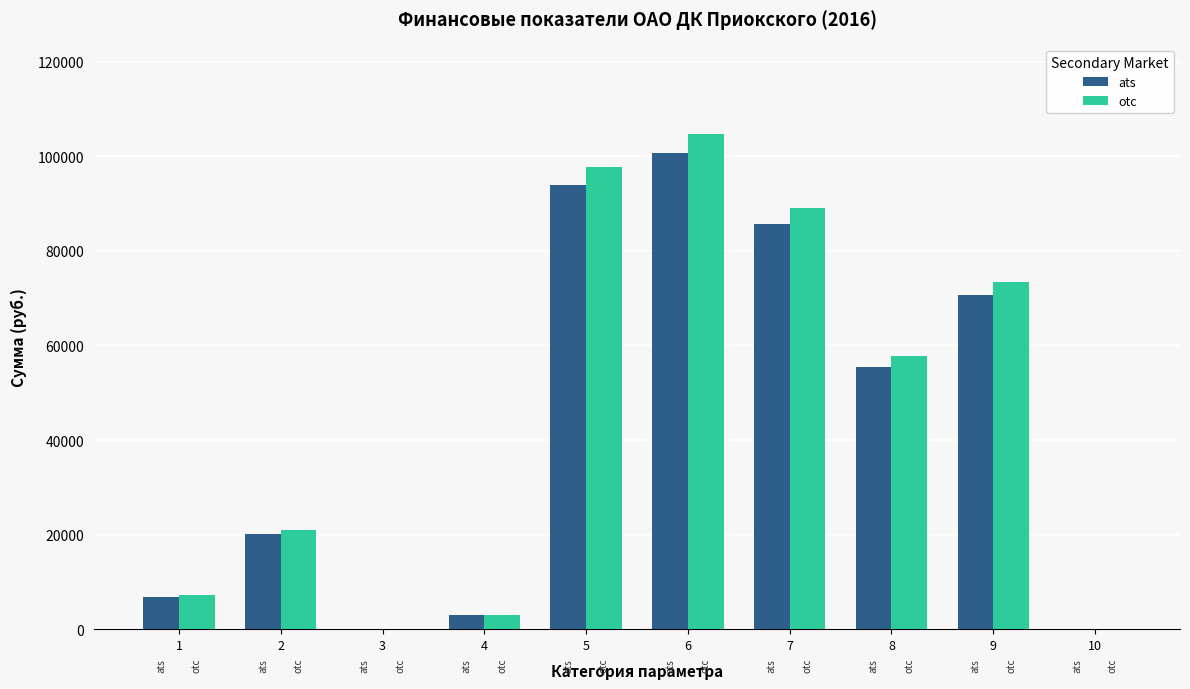

What is the total value across all series at 7?

174672.9